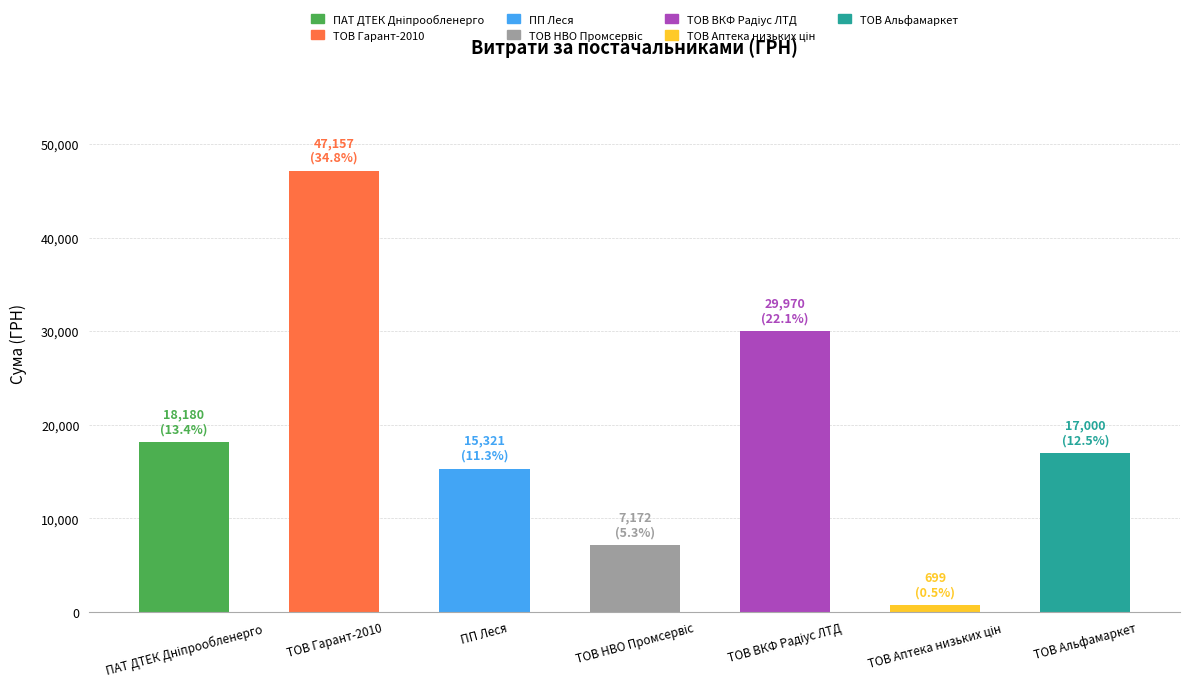

The chart shows a value of 15321.4 at ПП Леся. True or false?

True